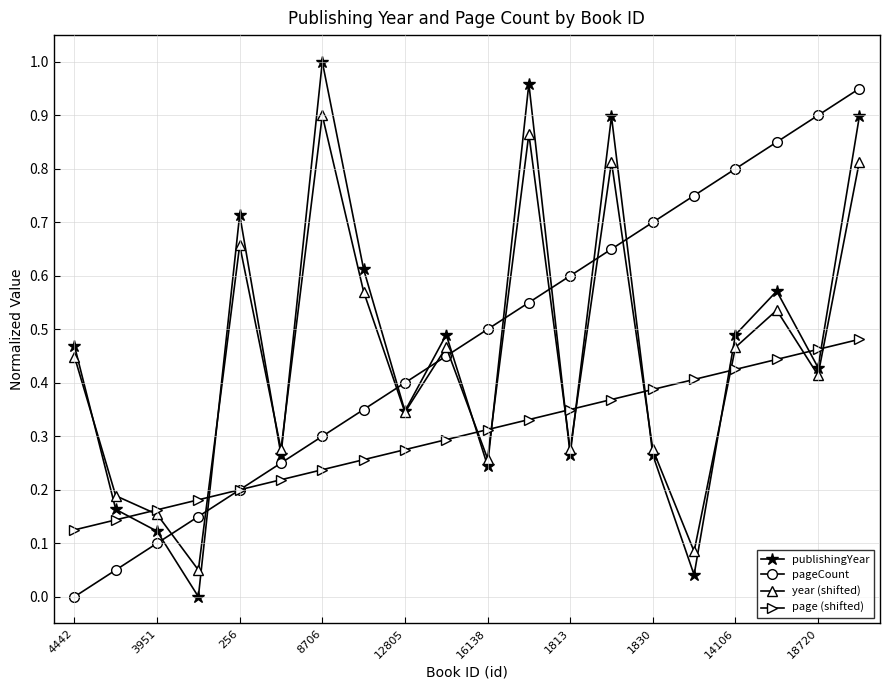

In year (shifted), how many points are lower than both neighbors (excluding endpoints)?

7